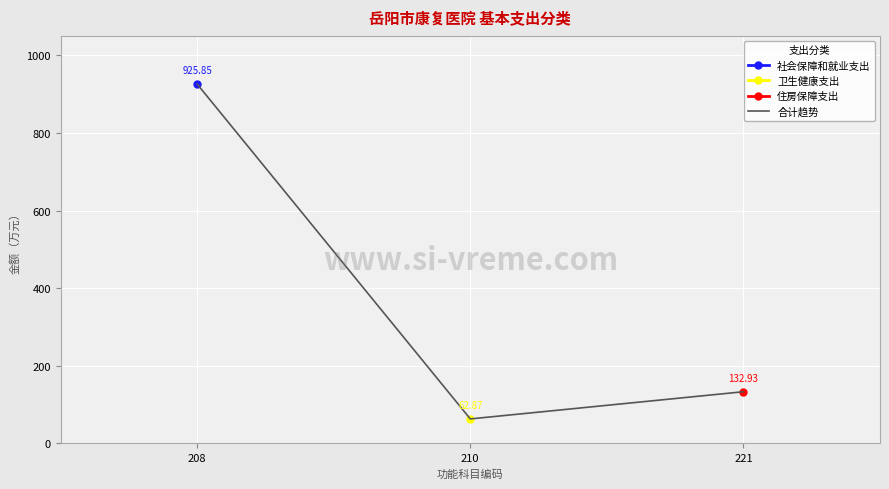

Reading left to right, extract all data points from this chart.

208=925.9	210=62.9	221=132.9